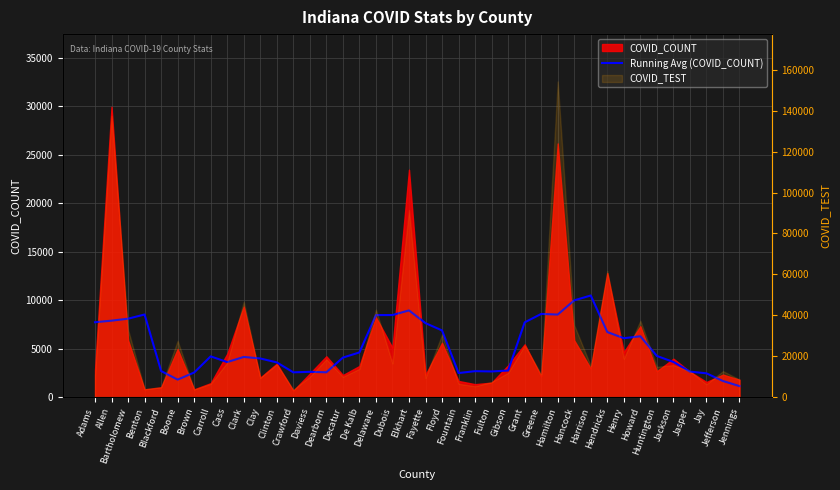

Reading left to right, what are all the values shown in this chart?

Adams=7721.0	Allen=7881.0	Bartholomew=8084.4	Benton=8516.2	Blackford=2691.4	Boone=1805.4	Brown=2539.0	Carroll=4202.6	Cass=3613.2	Clark=4143.2	Clay=3987.0	Clinton=3580.2	Crawford=2556.2	Daviess=2609.0	Dearborn=2561.0	Decatur=4074.6	De Kalb=4607.2	Delaware=8453.2	Dubois=8460.8	Elkhart=8937.8	Fayette=7625.2	Floyd=6873.6	Fountain=2484.2	Franklin=2677.2	Fulton=2647.2	Gibson=2742.4	Grant=7703.4	Greene=8575.6	Hamilton=8509.6	Hancock=9976.2	Harrison=10475.0	Hendricks=6709.2	Henry=6072.0	Howard=6274.2	Huntington=4244.0	Jackson=3629.0	Jasper=2630.4	Jay=2455.0	Jefferson=1662.6	Jennings=1136.2